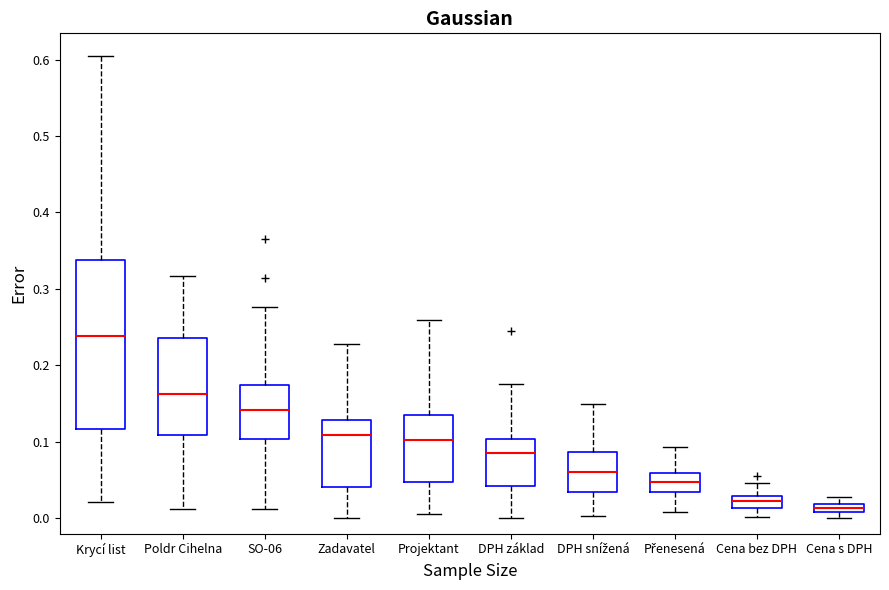

Which box has the highest median line?

Krycí list